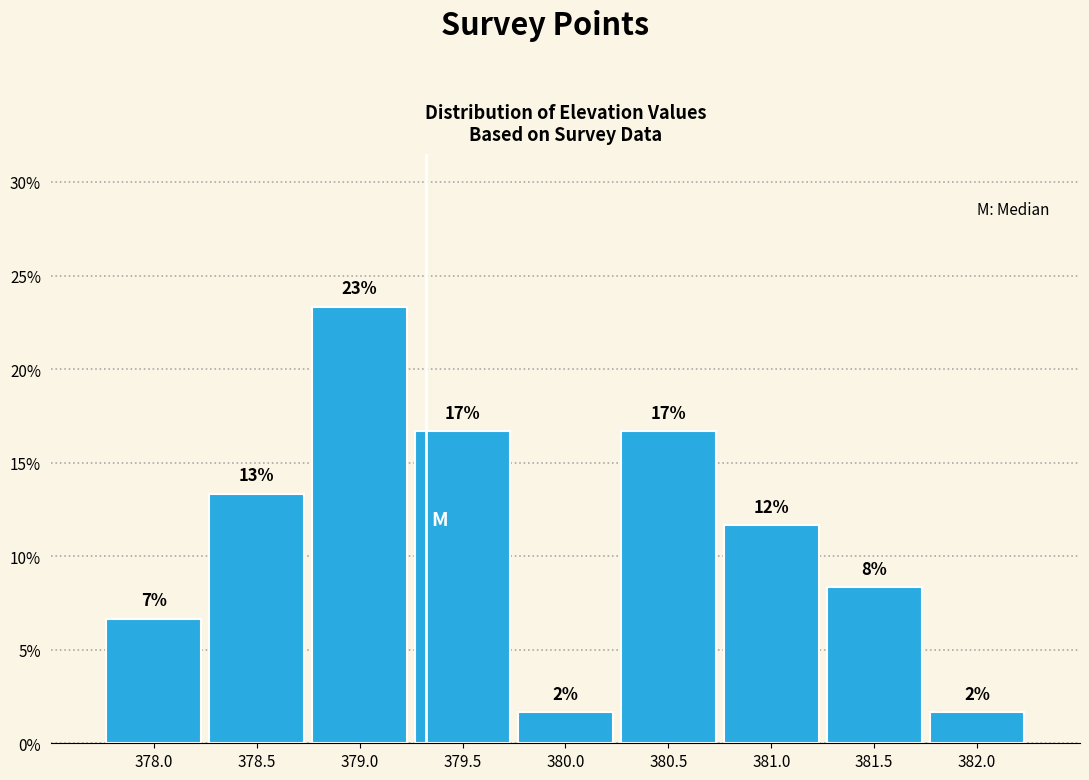

Are the bars horizontal?

No